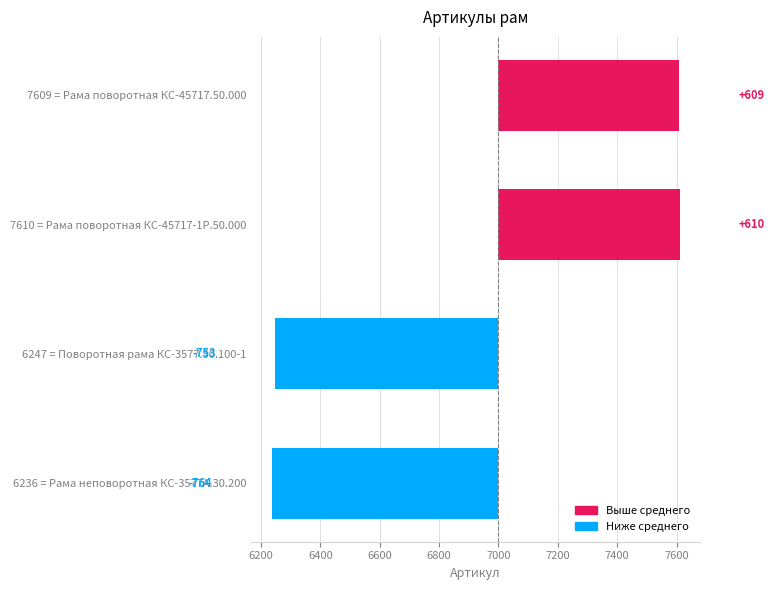

Reading right to left, what are all the values shown in this chart?

609	610	-753	-764